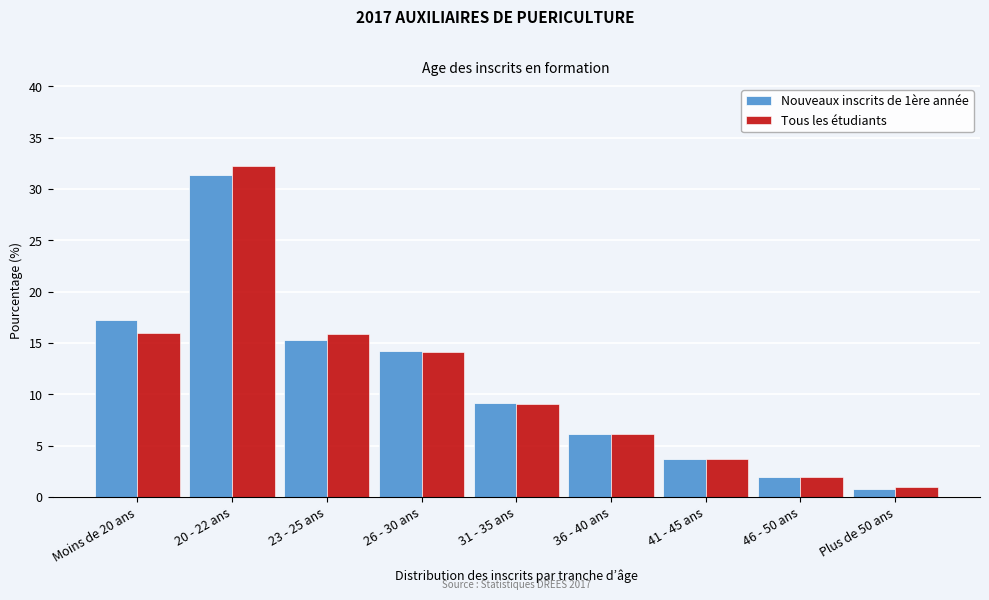

The value of Tous les étudiants at 36 - 40 ans is 6.1. True or false?

True